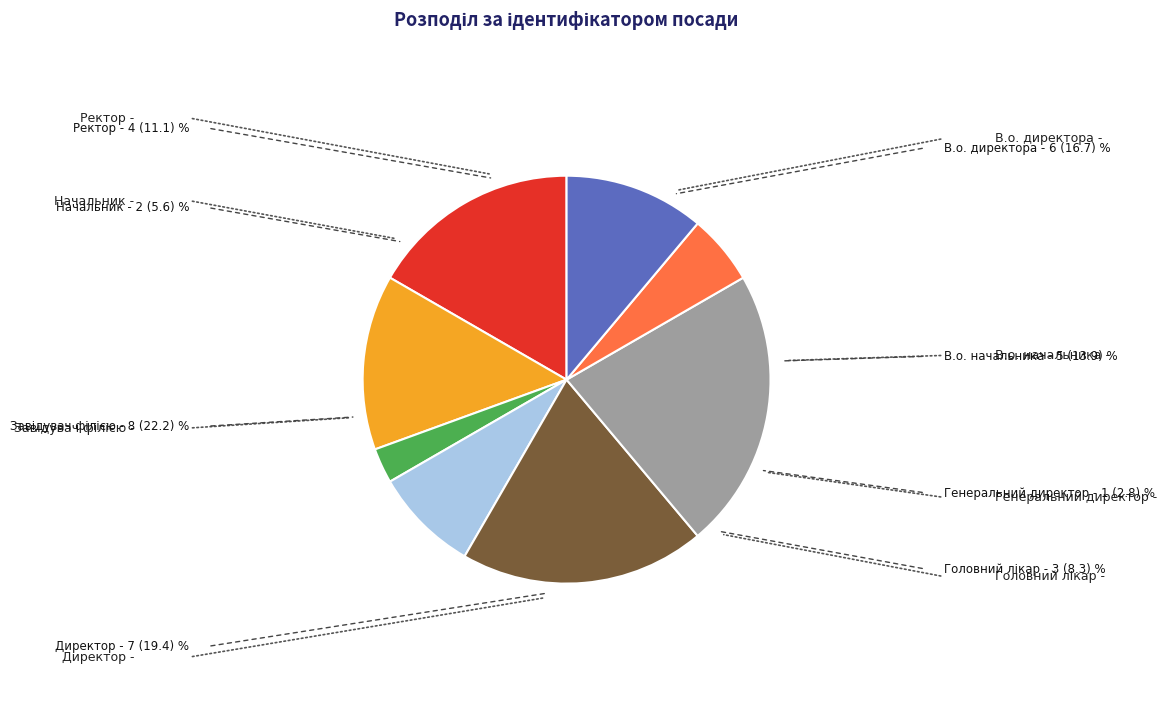

Is there any slice that represents more than half of the pie?

No